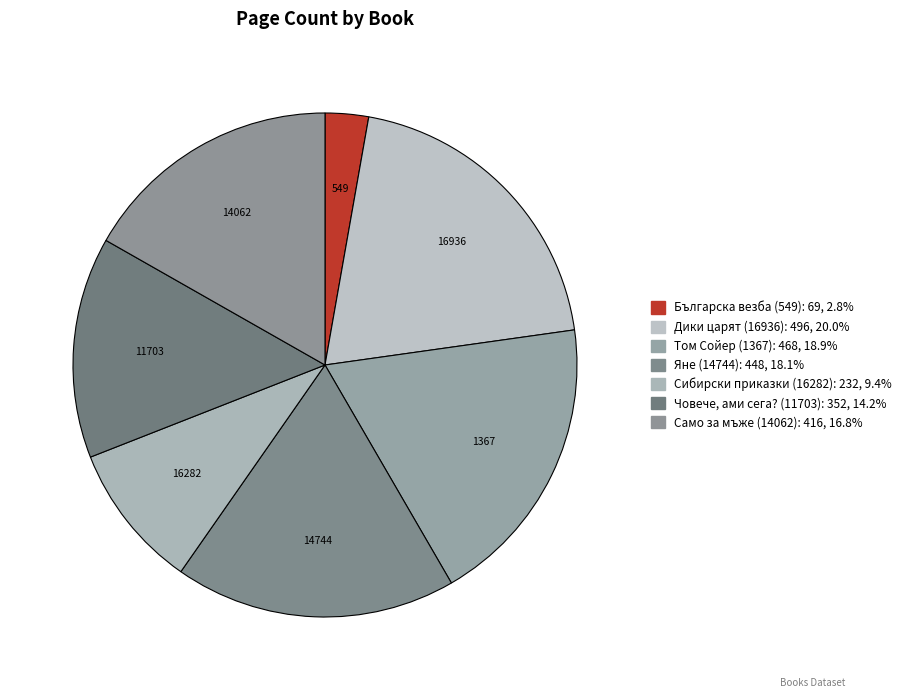

What percentage is the Яне (14744) slice, to the nearest percent?

18%